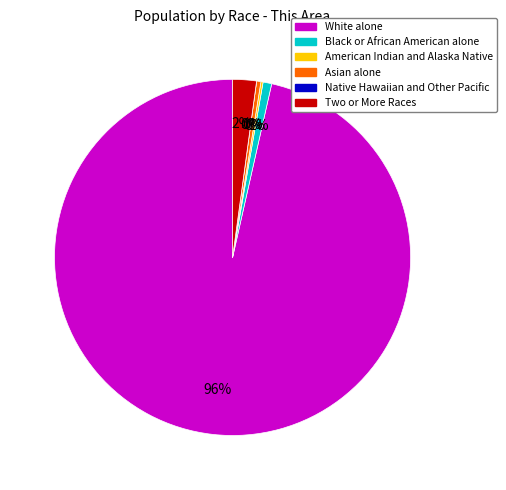

To the nearest percent, what is the difference between the Two or More Races and Native Hawaiian and Other Pacific slice percentages?

2%